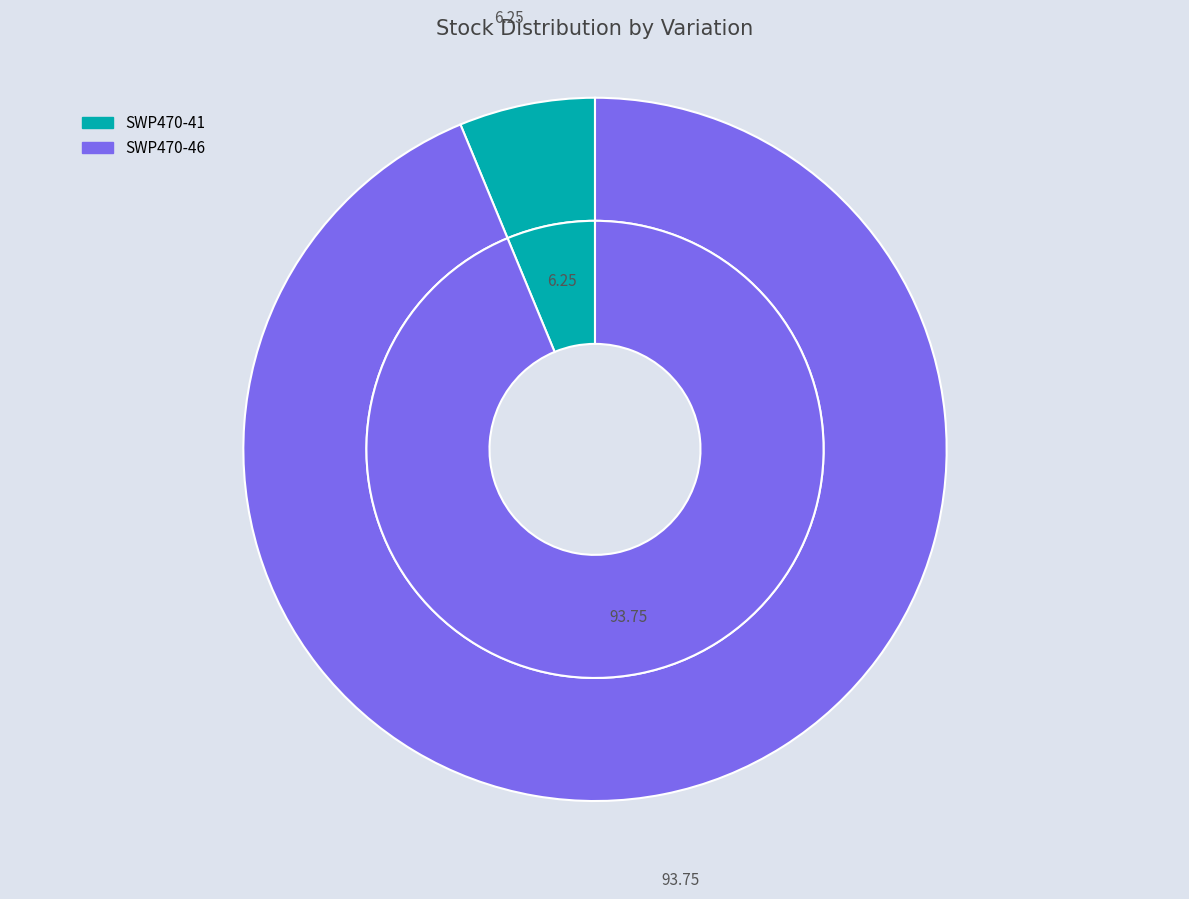

The SWP470-46 slice represents 94% of the pie. True or false?

True